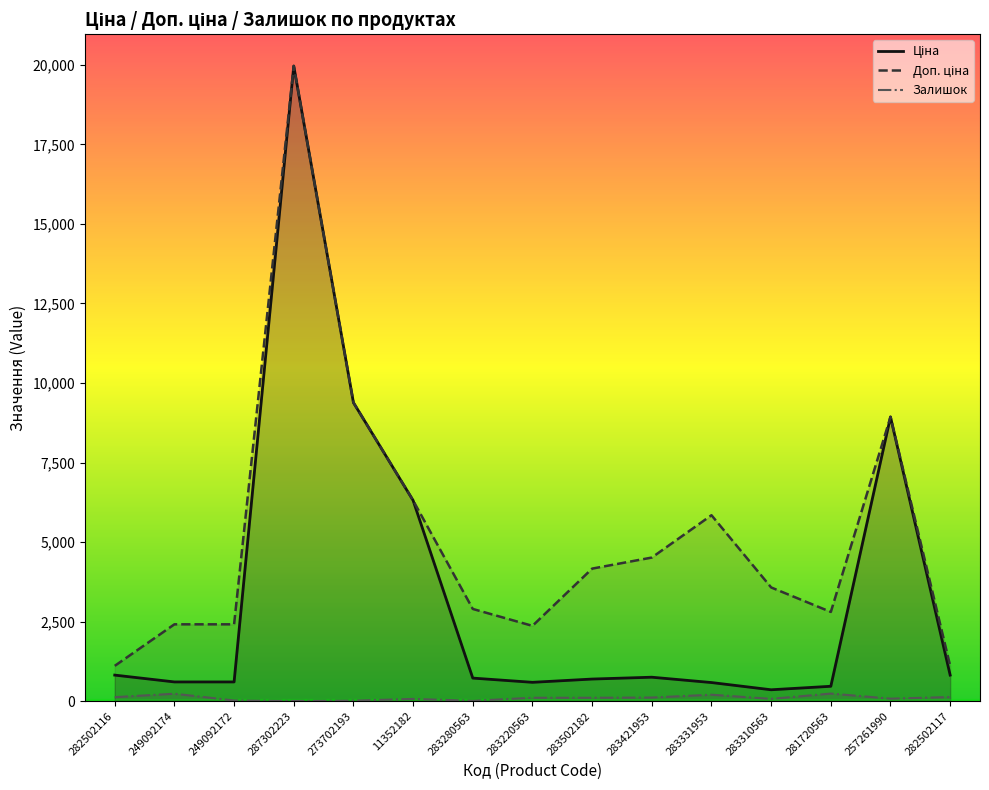

True or false: Доп. ціна and Залишок intersect in this chart.

False